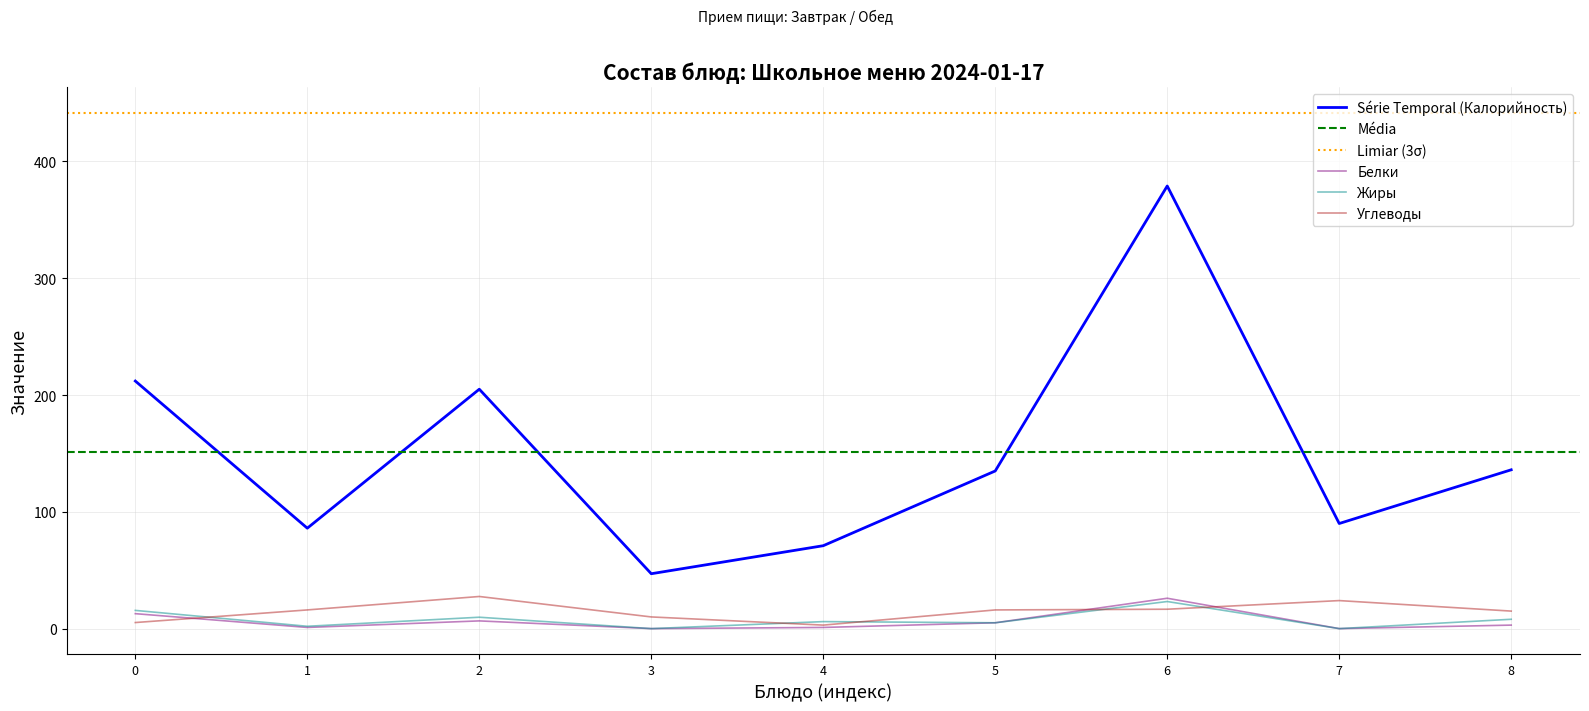

At how many categories does at least one series exceed 55?

8